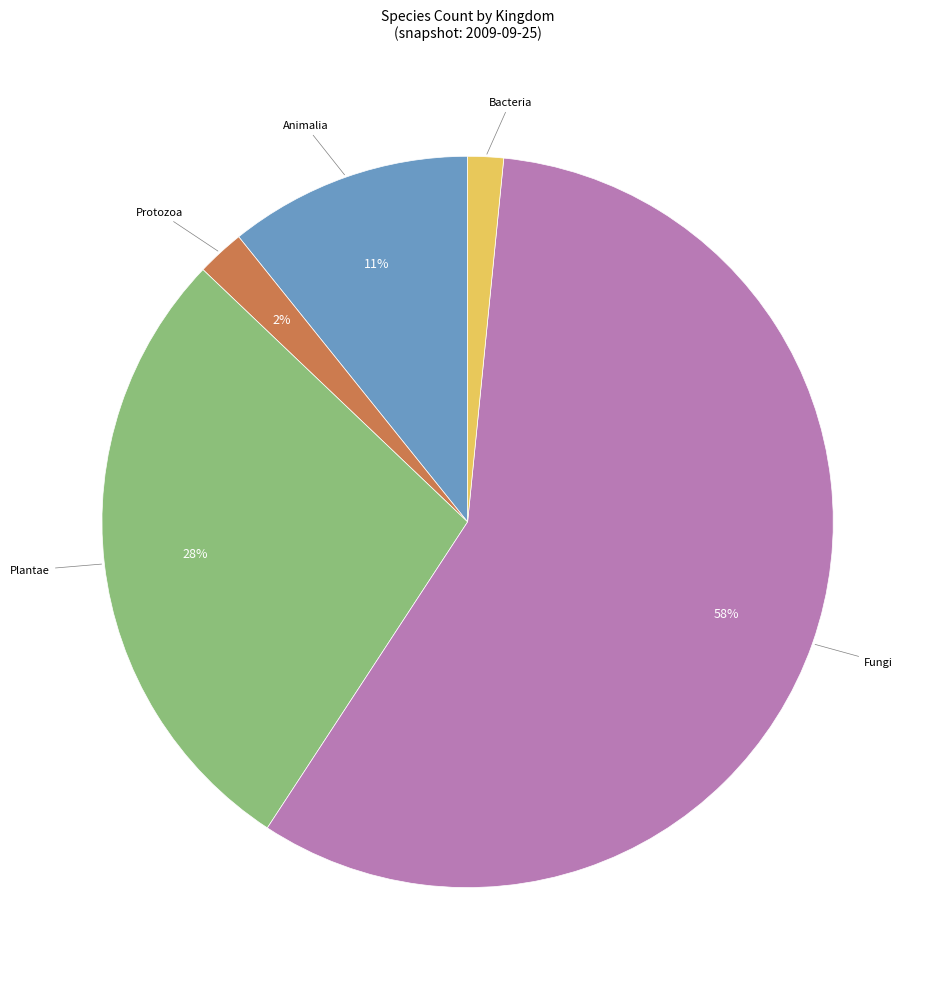

Is there any slice that represents more than half of the pie?

Yes